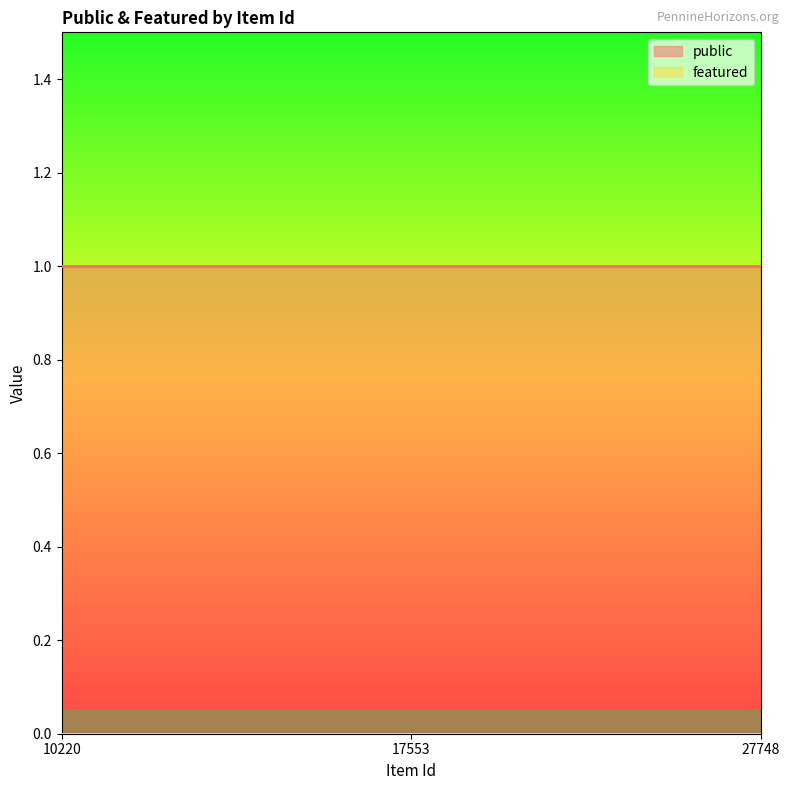

Reading right to left, list all the values displayed in this chart.

public: 27748=1	17553=1	10220=1
featured: 27748=0	17553=0	10220=0